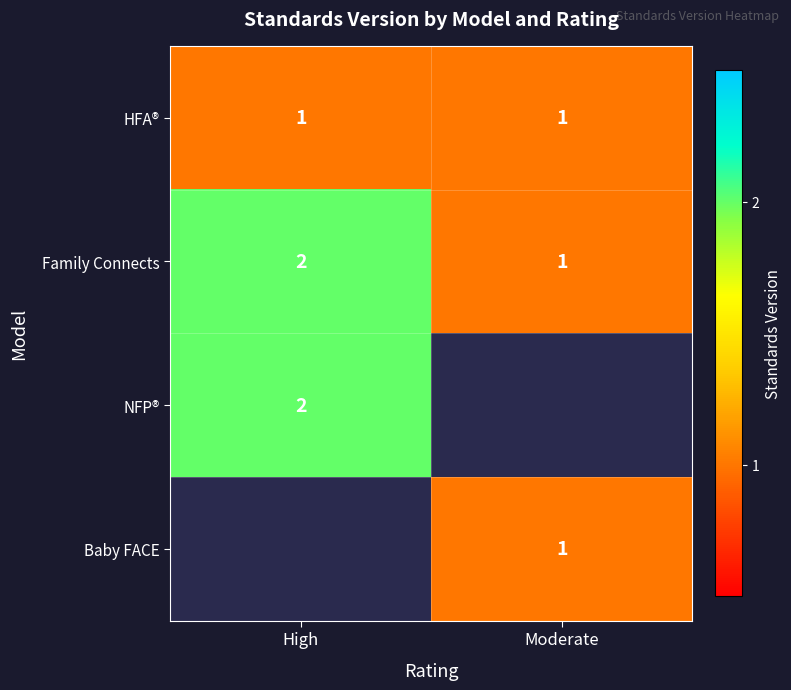

The value of Family Connects at High is 2. True or false?

True